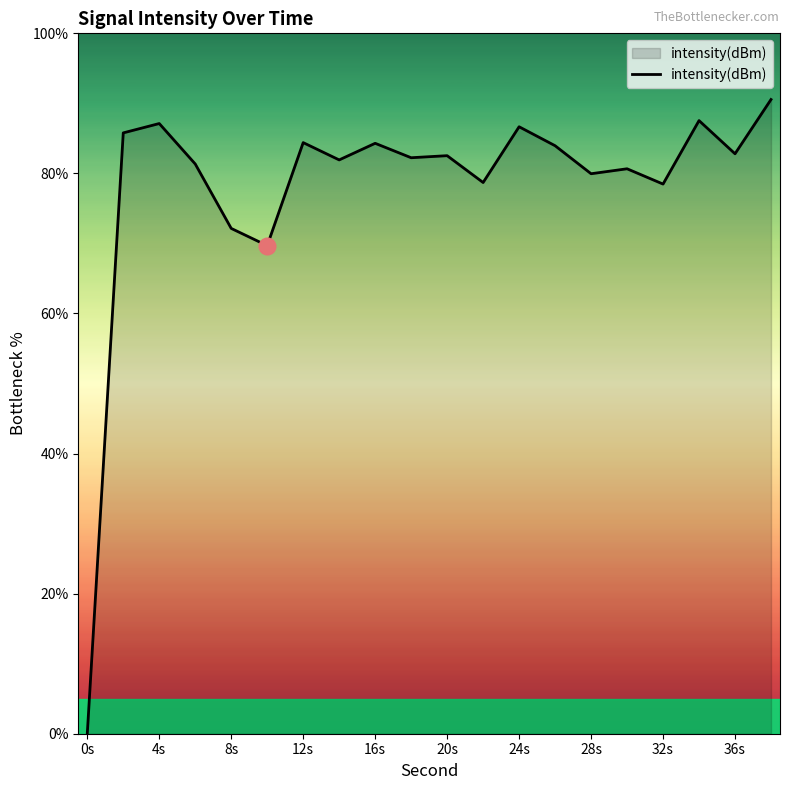

What is the difference between the maximum and minimum values?

90.6